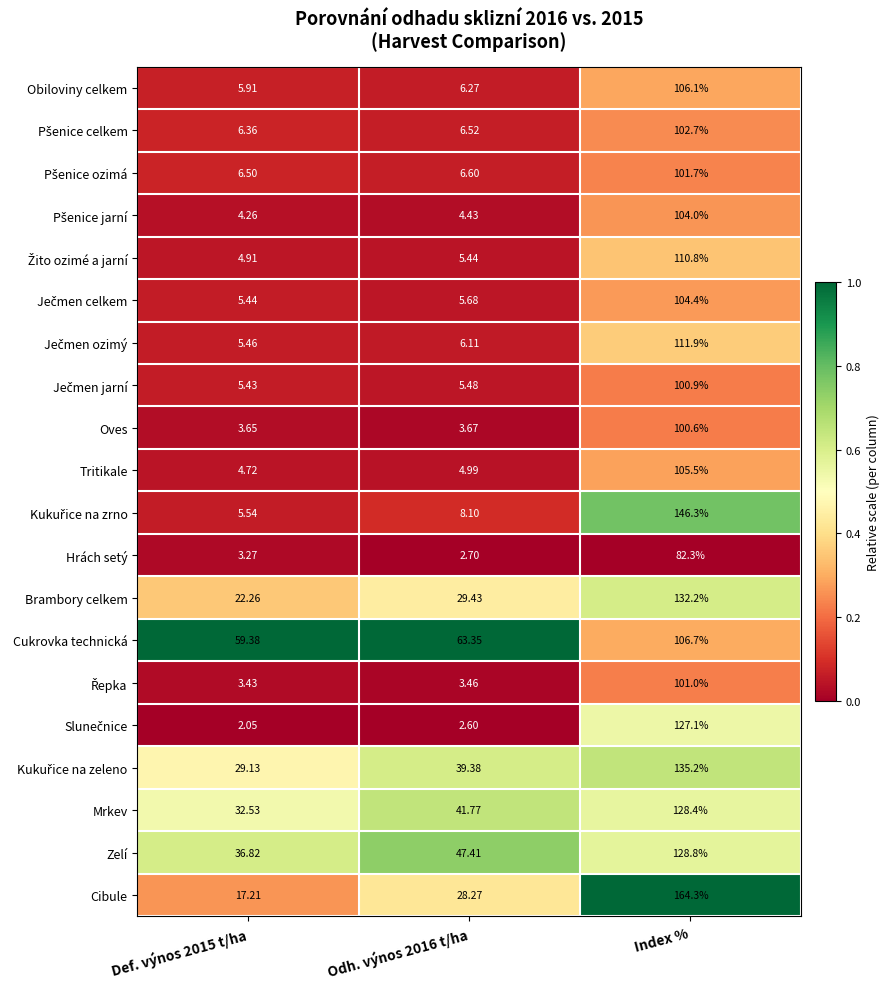

What is the total value across all series at Index %?

2300.9